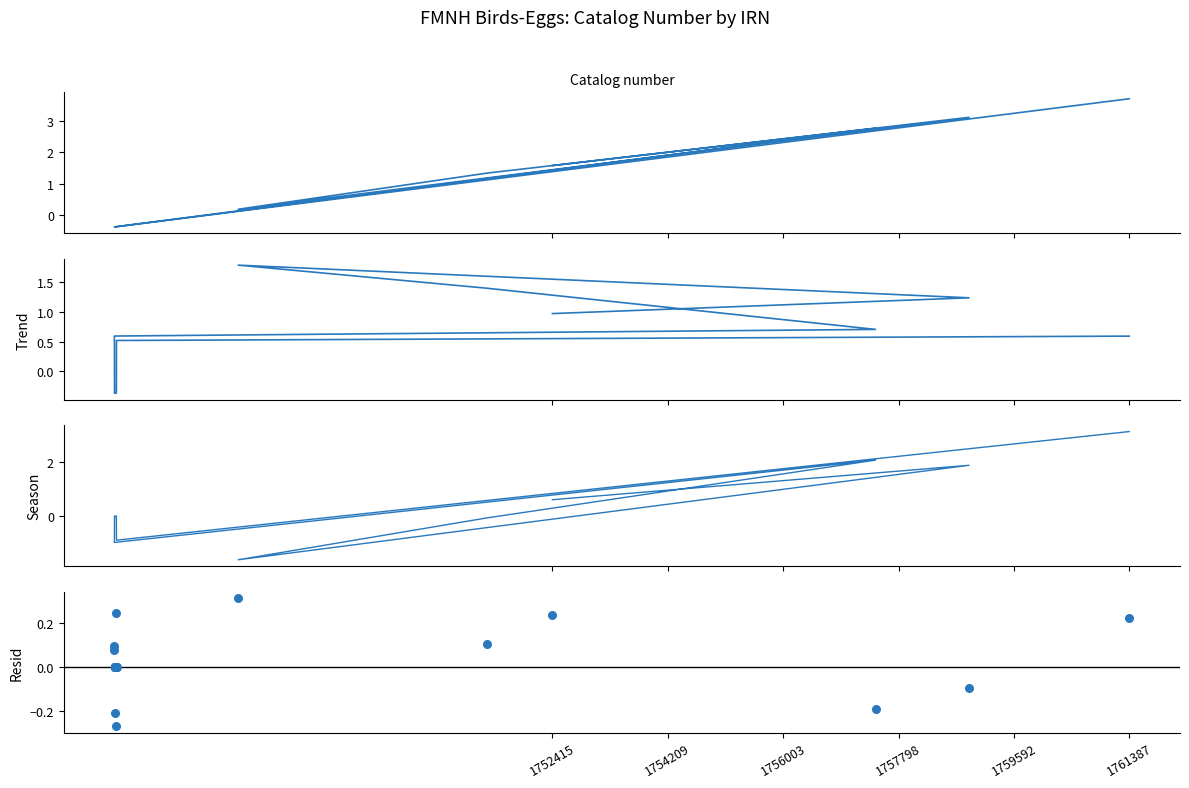

At how many categories does at least one series exceed 1?

6